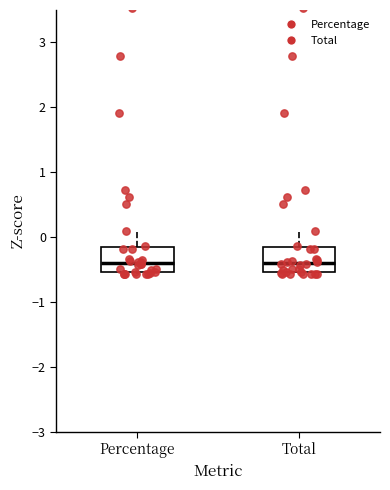

Reading left to right, read every box against the y-axis: the position of its median line, the range the box covers, and the ends of its whiskers. The values are not printed on the chart, so give them approximately, as read against the axis.

Percentage: median -0.4, box -0.5 to -0.1, whiskers -0.6 to 0.1
Total: median -0.4, box -0.5 to -0.1, whiskers -0.6 to 0.1